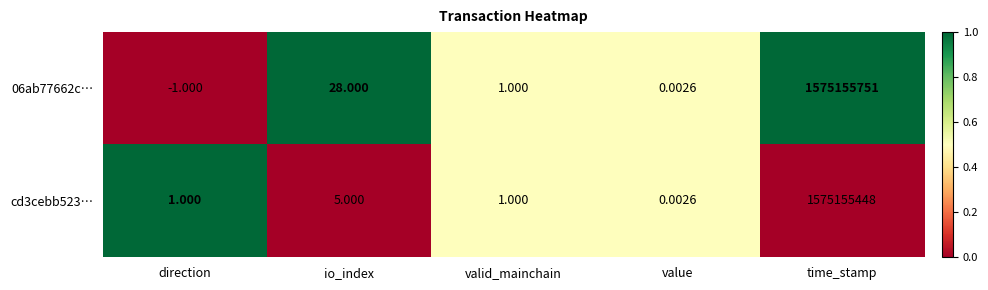

Rank the series at direction from highest to lowest value.

cd3cebb523…, 06ab77662c…